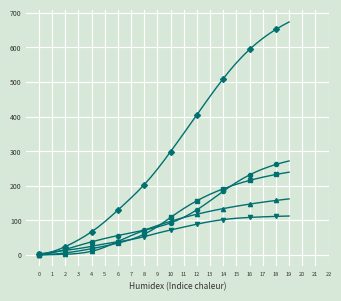

What is the maximum value shown in the chart?

673.0